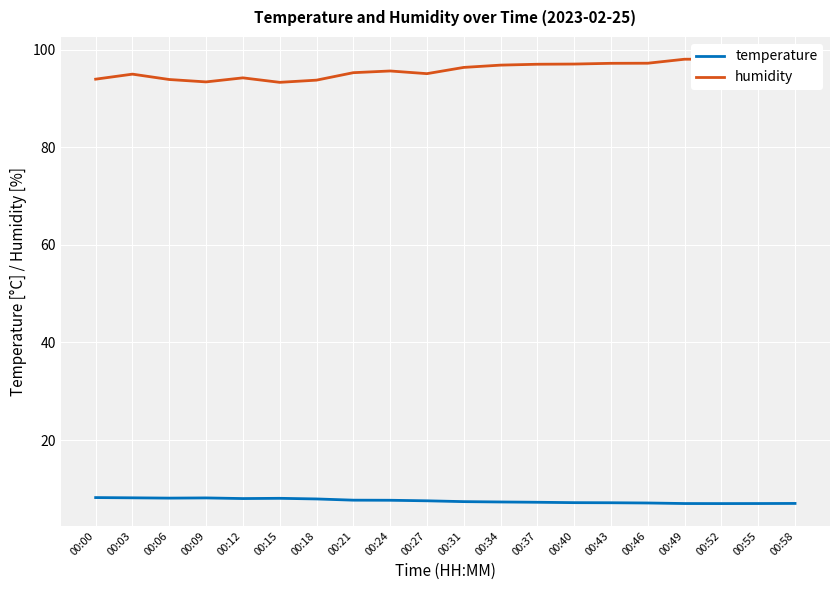

List the series in order of their peak value, highest first.

humidity, temperature